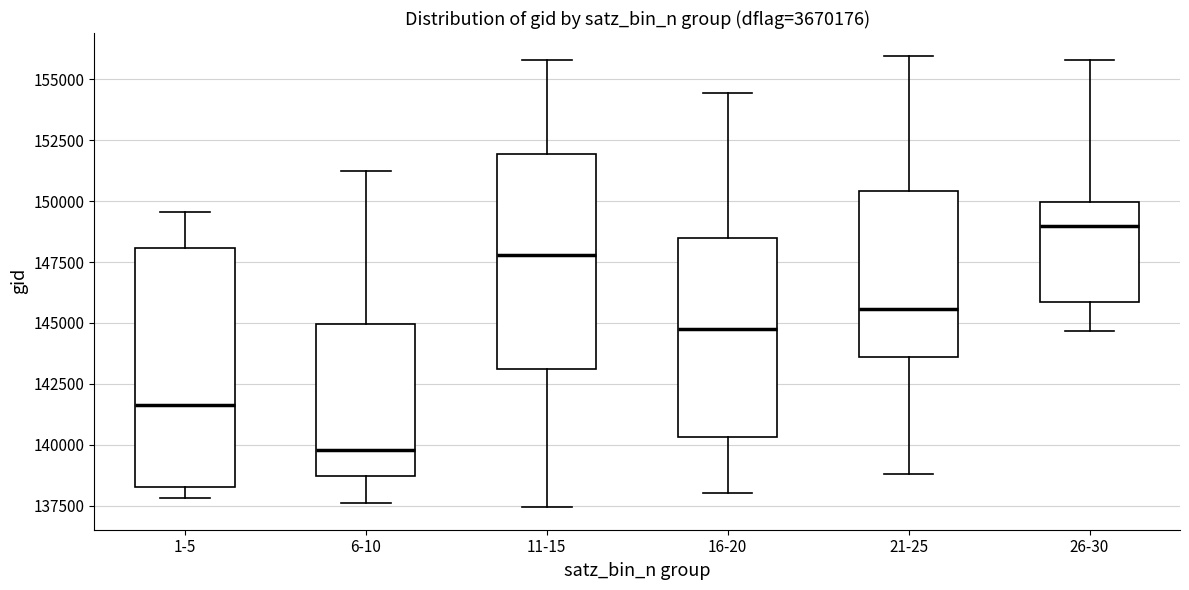

Which box is the tallest, from its lower edge to its upper edge?

1-5